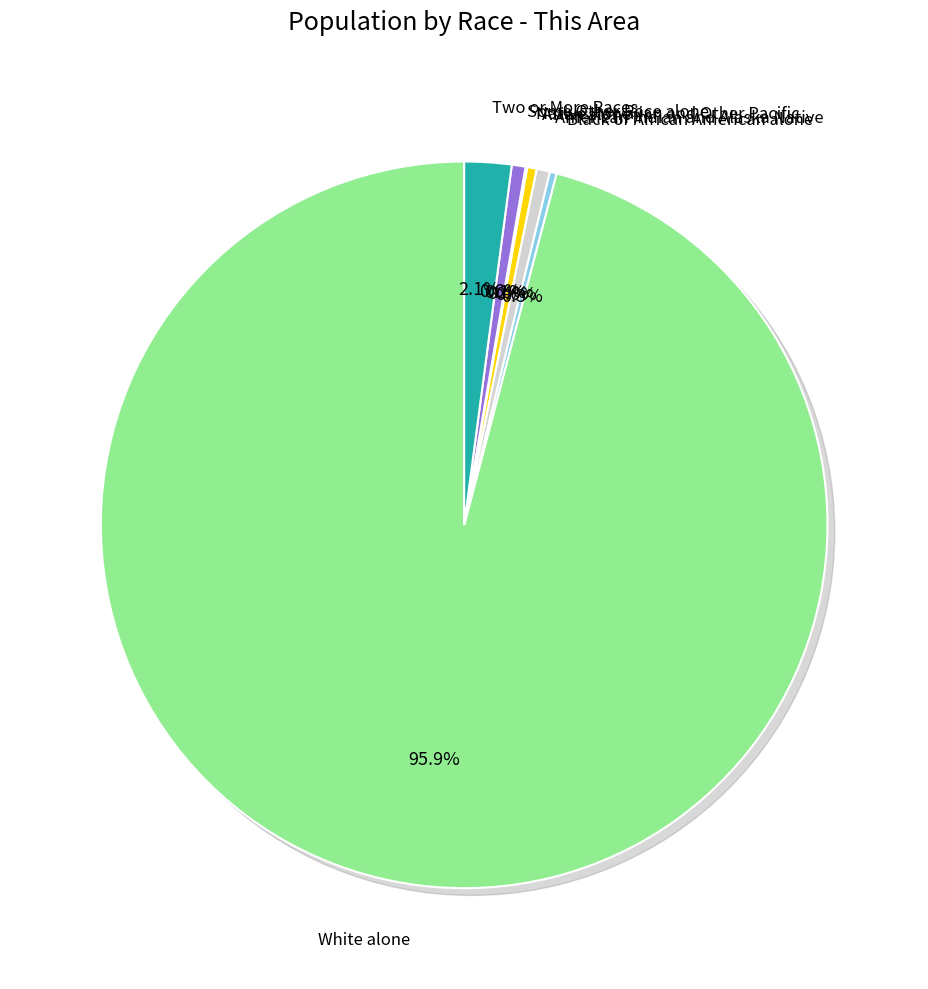

Is there any slice that represents more than half of the pie?

Yes